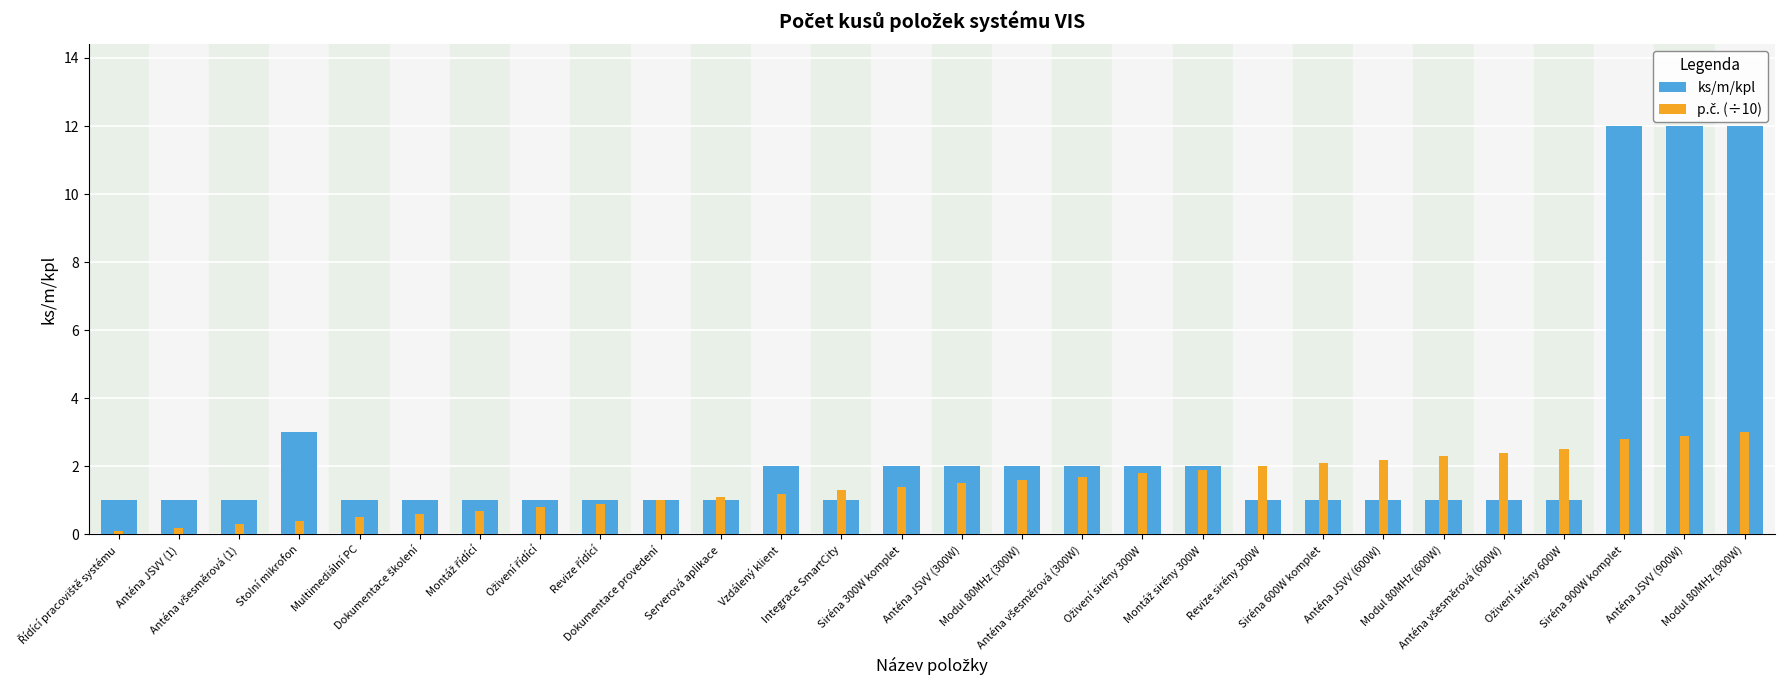

At how many categories does at least one series exceed 11?

3